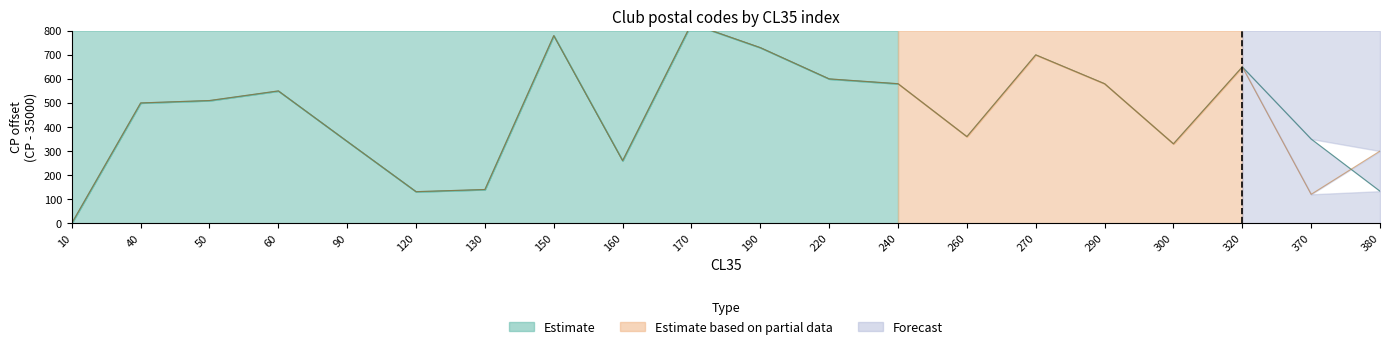

Between 90 and 190, which is larger?

190